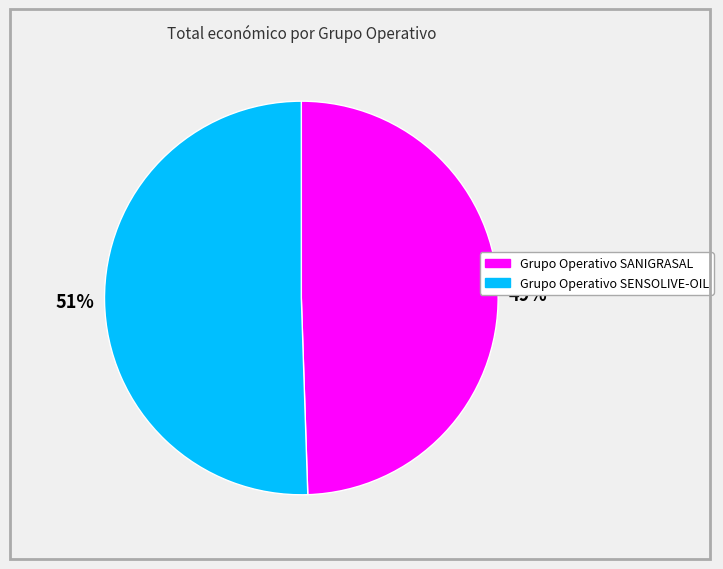

To the nearest percent, what is the combined percentage of Grupo Operativo SENSOLIVE-OIL and Grupo Operativo SANIGRASAL?

100%